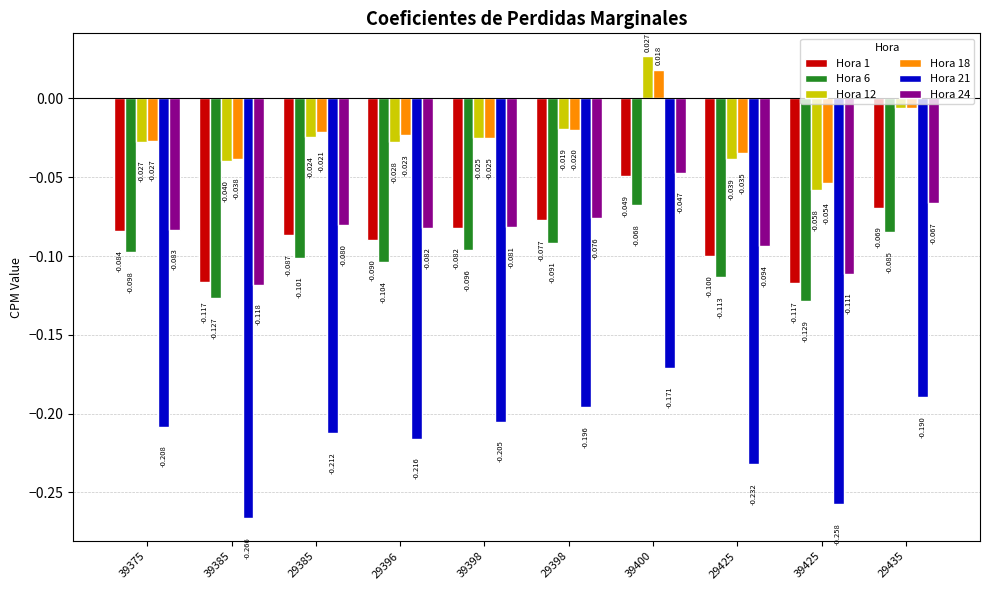

At which label is Hora 21 closest to 0?

39400